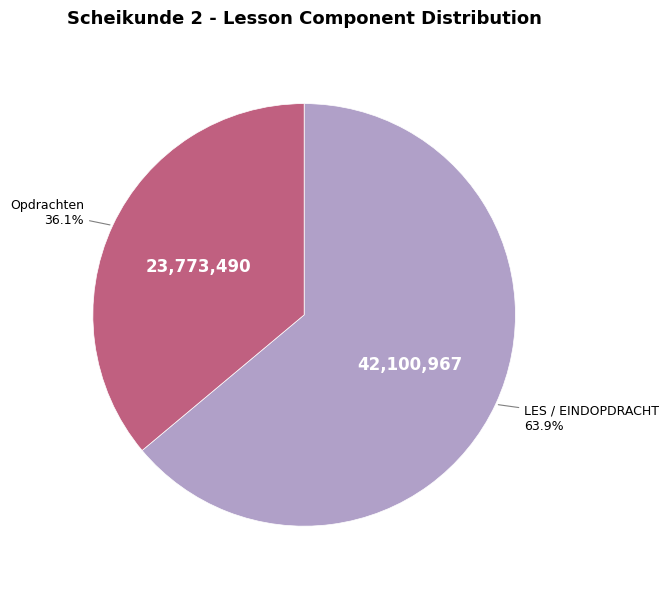

Does Opdrachten account for over 50% of the chart?

No